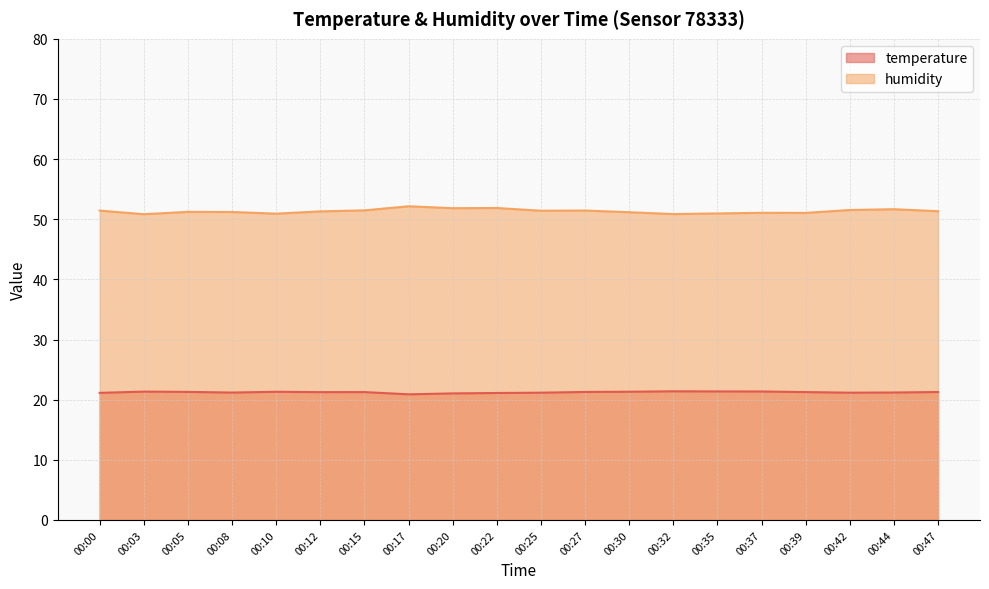

Which series has the largest total across all categories?

humidity